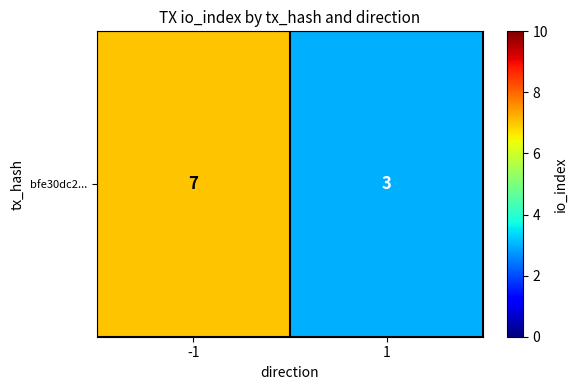

Which has a higher value, -1 or 1?

-1